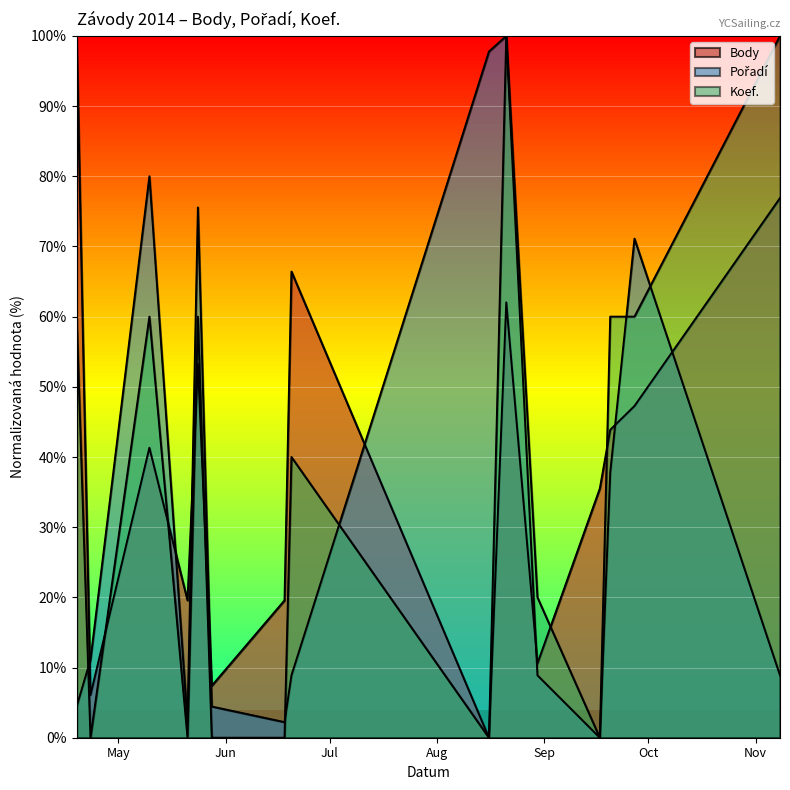

What is the difference between the maximum and minimum values in the Koef. series?

100.0